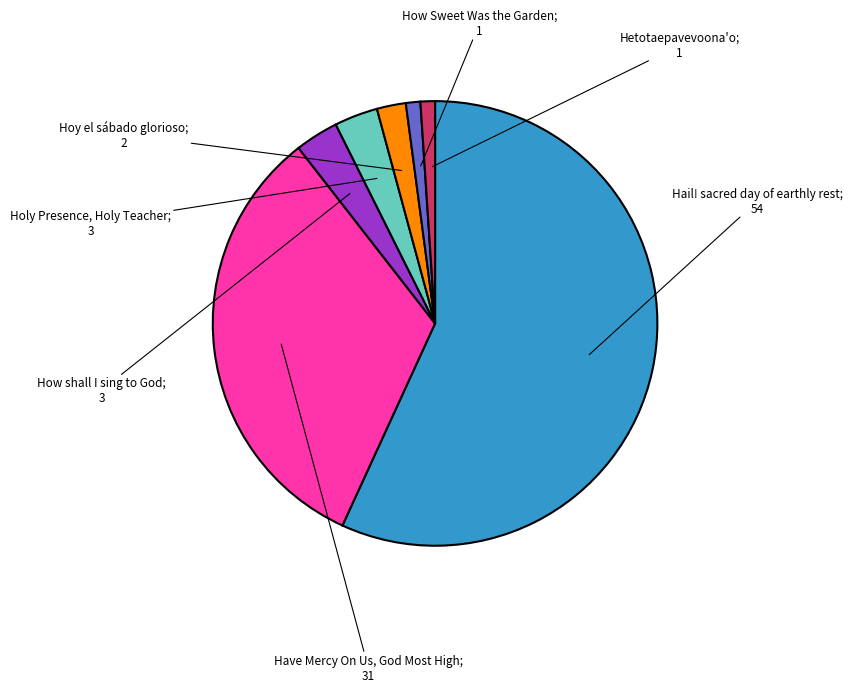

Does any single category account for the majority?

Yes